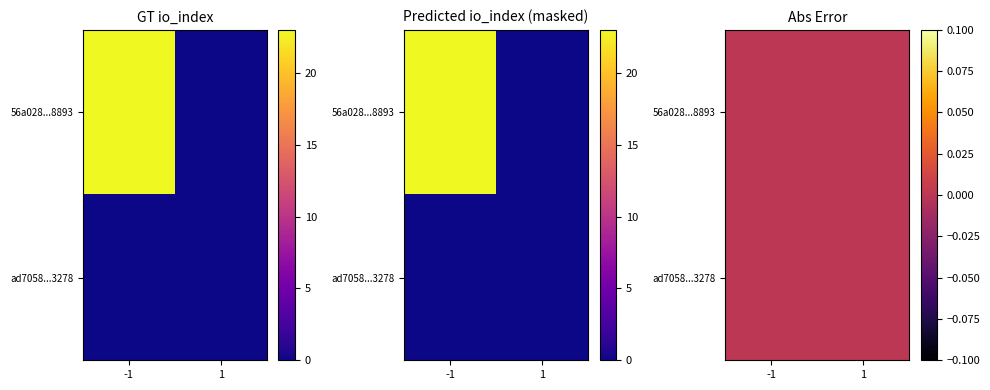

Is it true that 56a0280086cdb4cdec5e24dab5fd93151dc8893 equals 12 at -1?

False